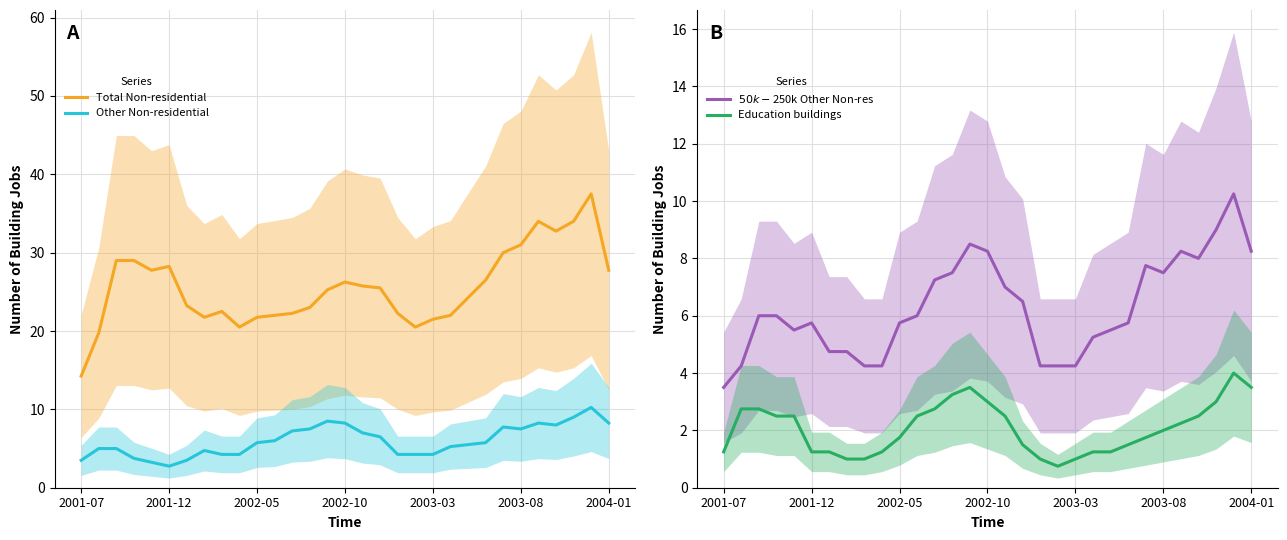

How many lines are shown in the chart?

4